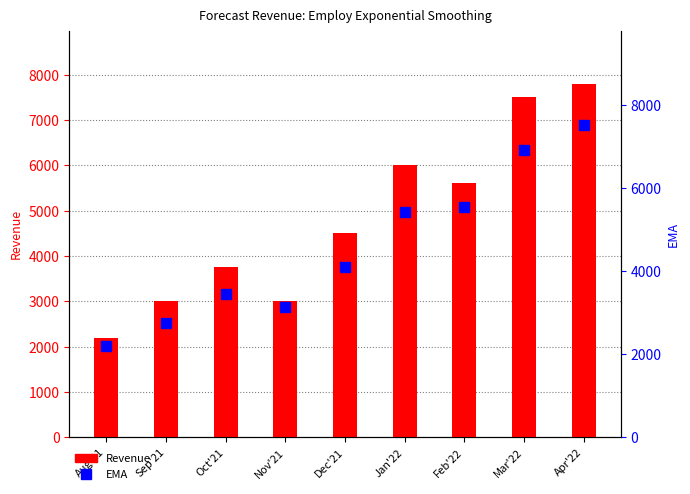

Between Aug'21 and Mar'22, which series saw the biggest shift?

Revenue